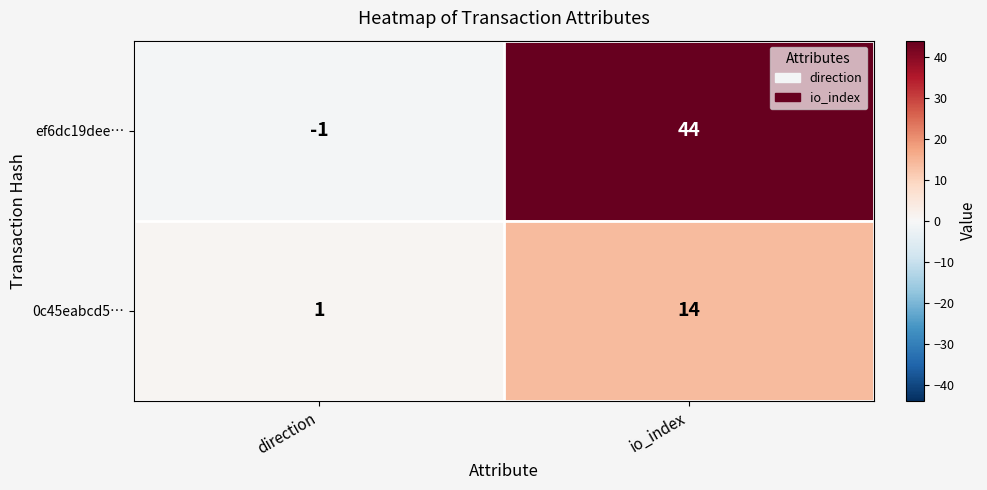

True or false: ef6dc19dee… has a value of 16 at io_index.

False